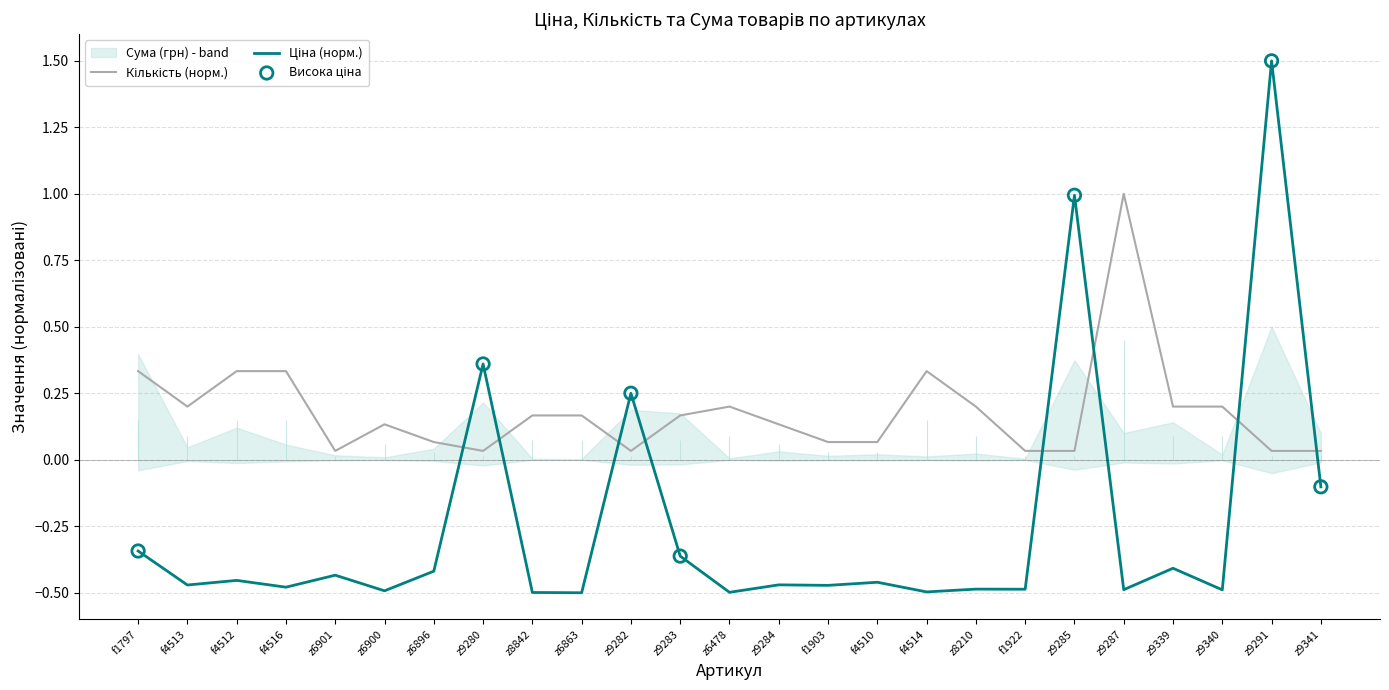

Which series contains the lowest Y value?

Ціна (грн)